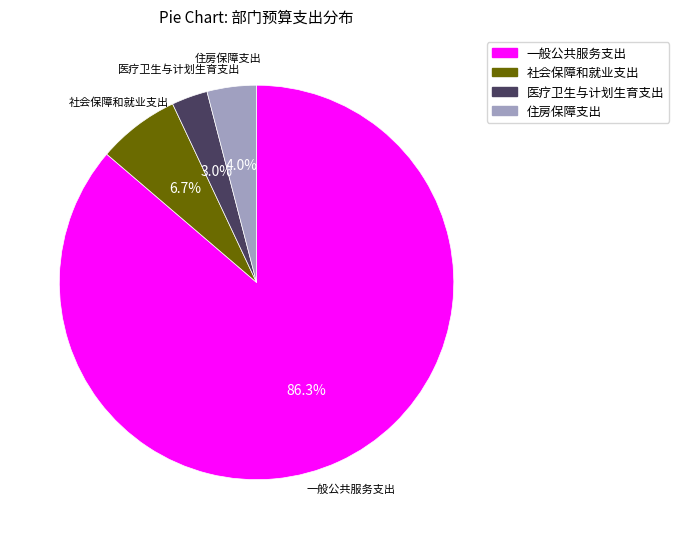

Which category has the smallest portion of the pie?

医疗卫生与计划生育支出